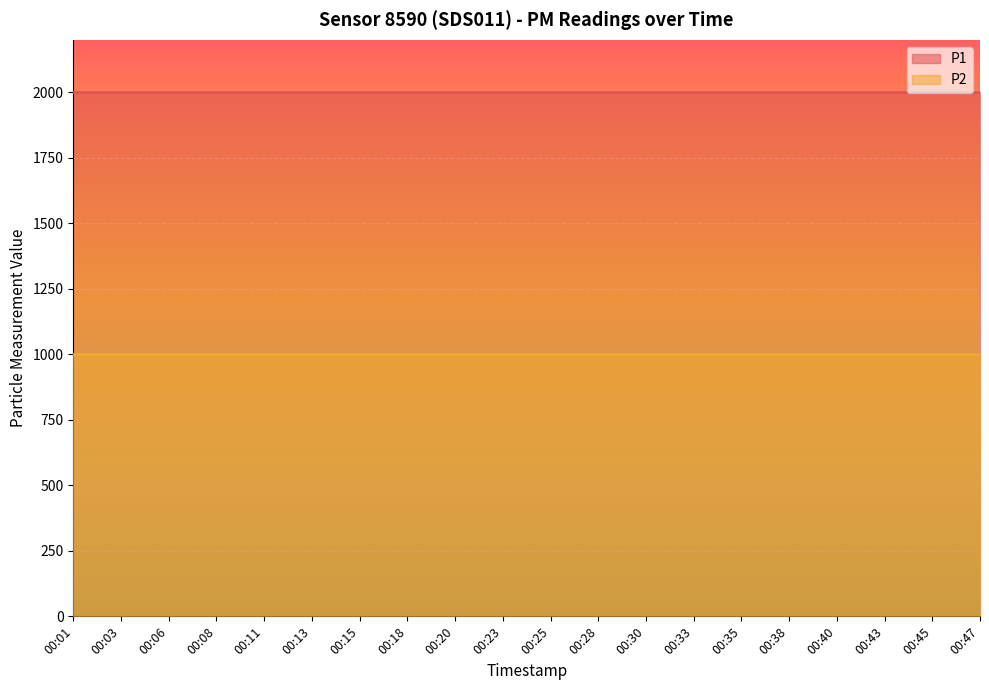

The P1 series shows 3050.0 at 00:13. True or false?

False